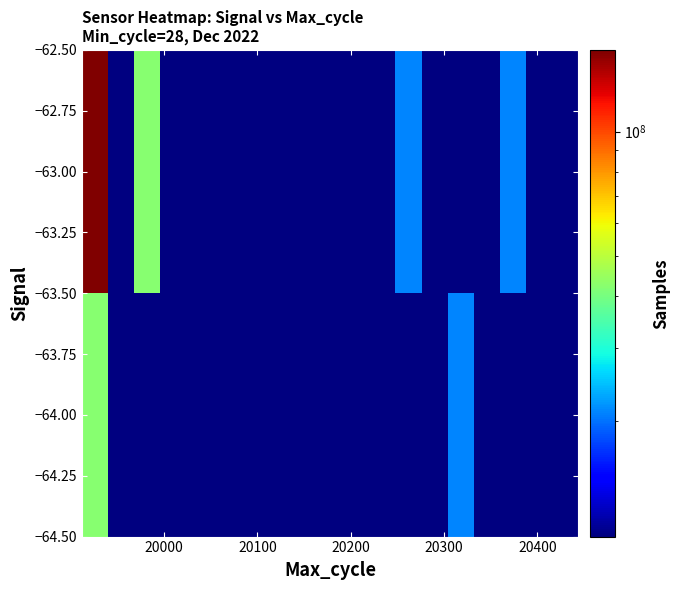

Count the number of categories in the chart.

19